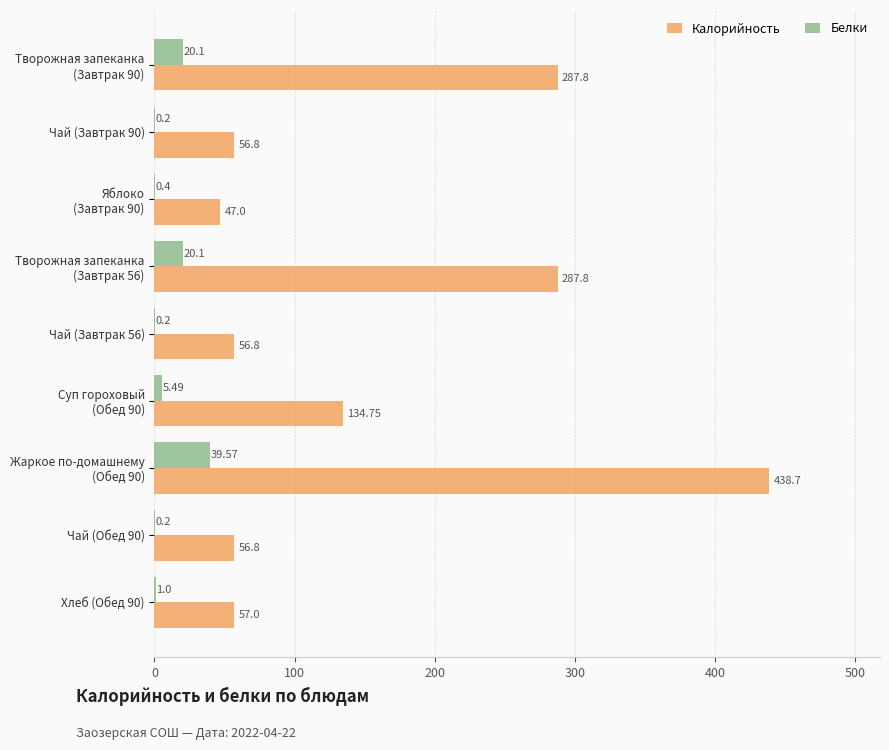

At which category does the chart reach its peak across all series?

Жаркое по-домашнему
(Обед 90)